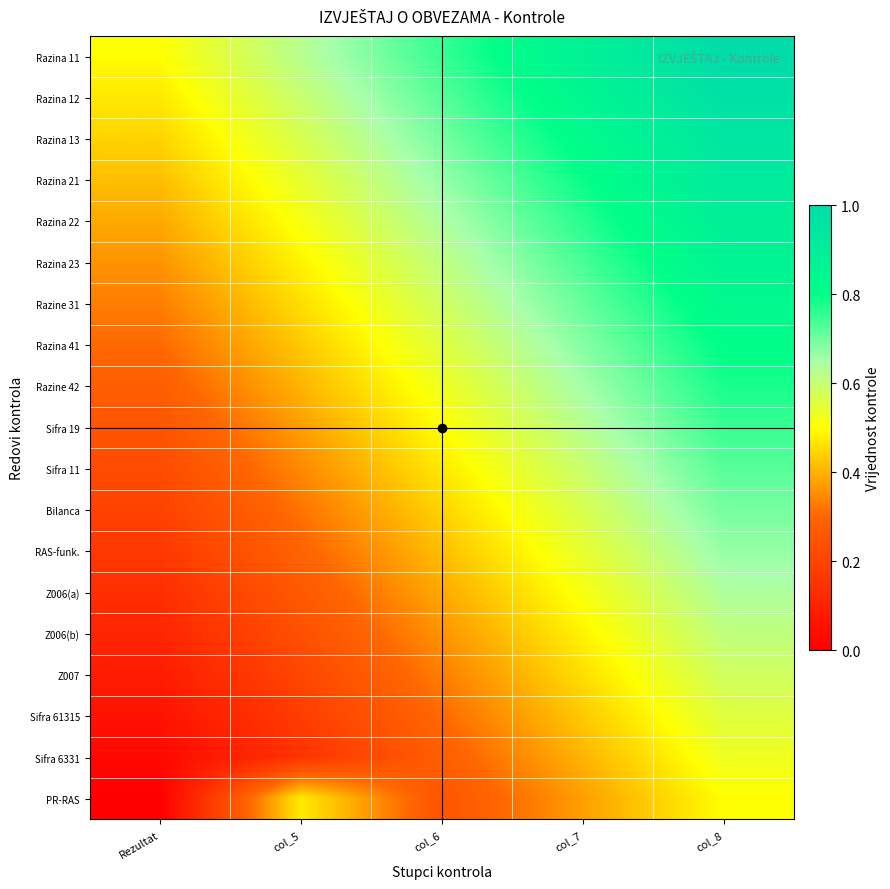

At which category is the sum across all series the highest?

col_8